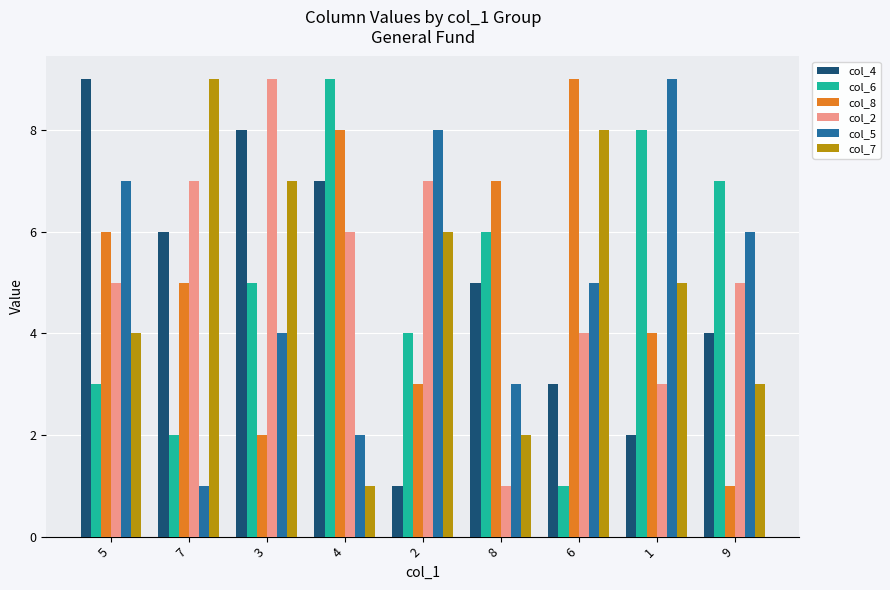

What is the total value across all series at 2?

29